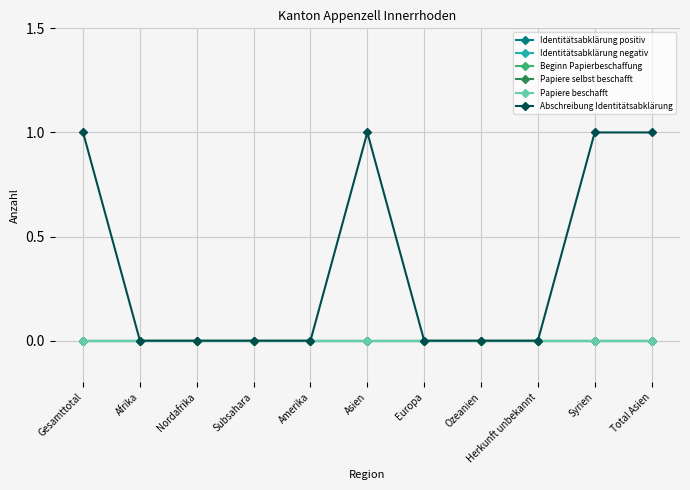

Does the chart have visible grid lines?

Yes